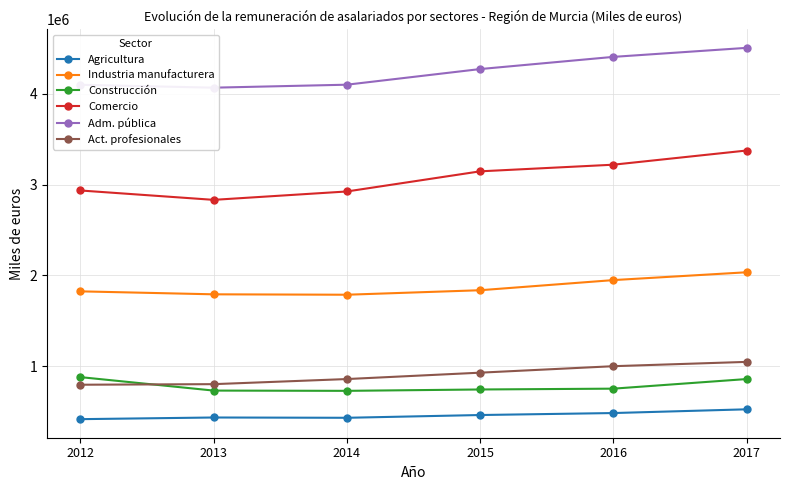

At which label is Comercio closest to 3102954?

2015